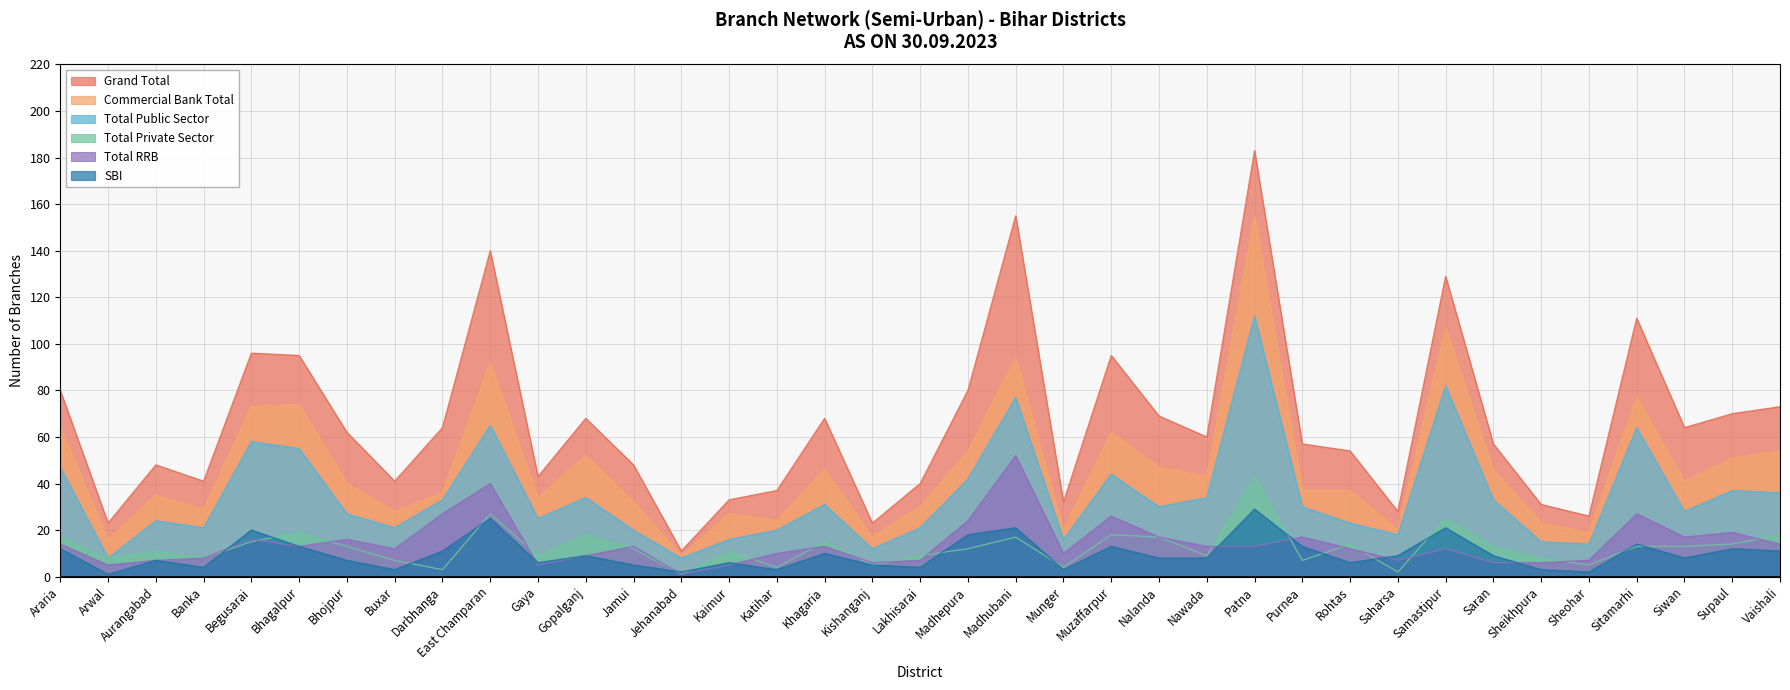

List the series in order of their peak value, highest first.

Grand Total, Commercial Bank Total, Total Public Sector, Total RRB, Total Private Sector, SBI